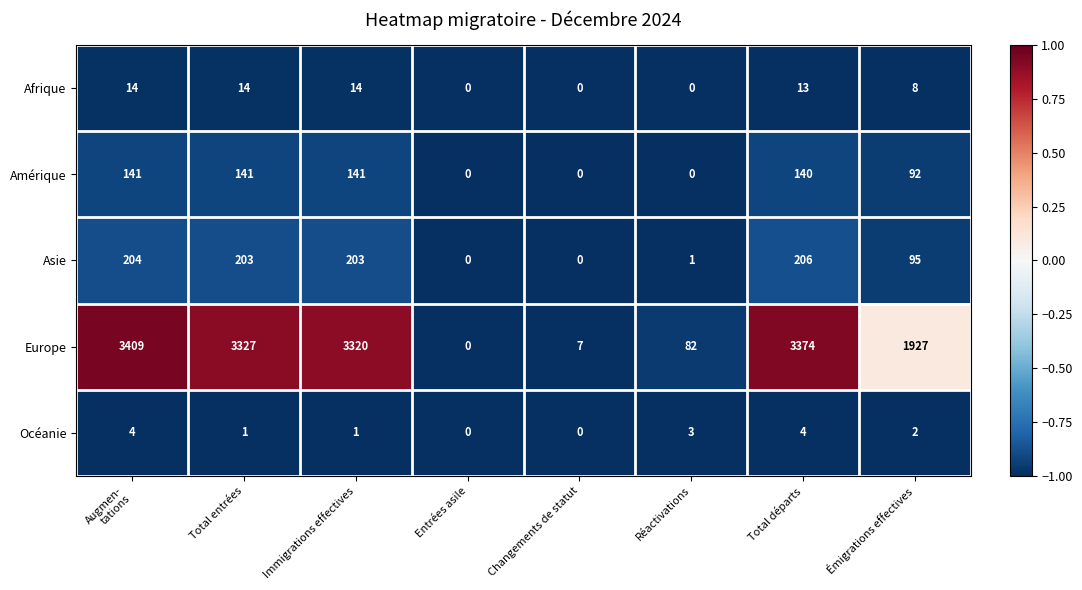

How many Océanie values are between 1 and 4?

6